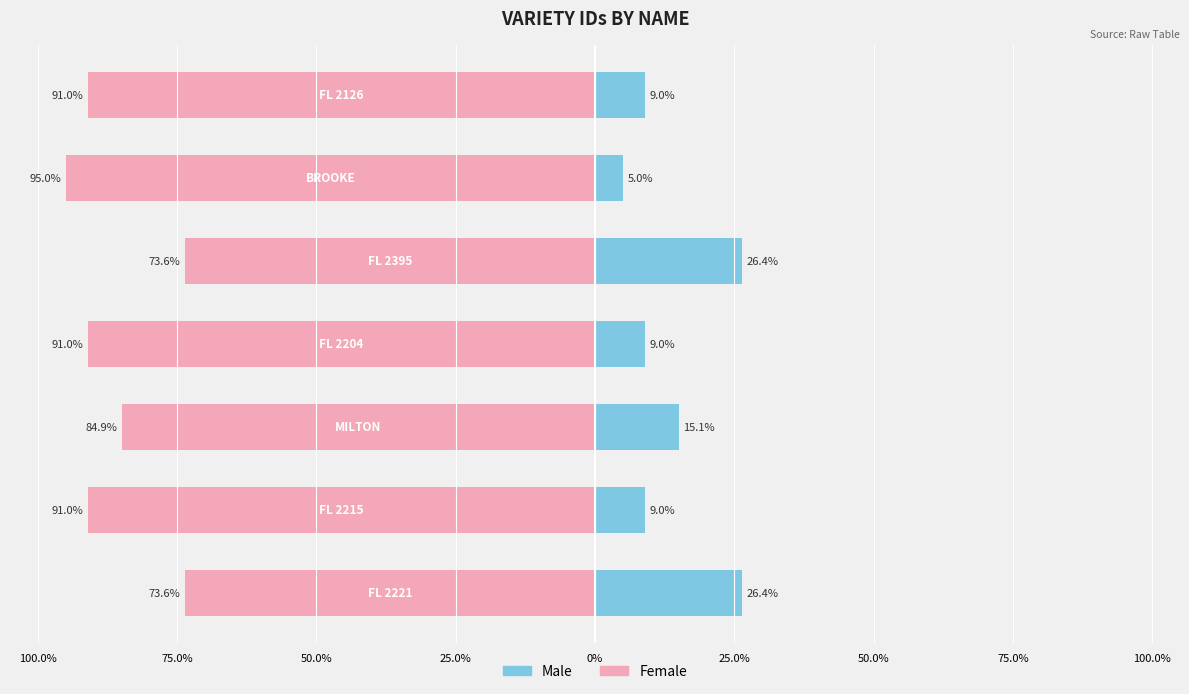

Which series changed the most between 100.0% and 25.0%?

Female